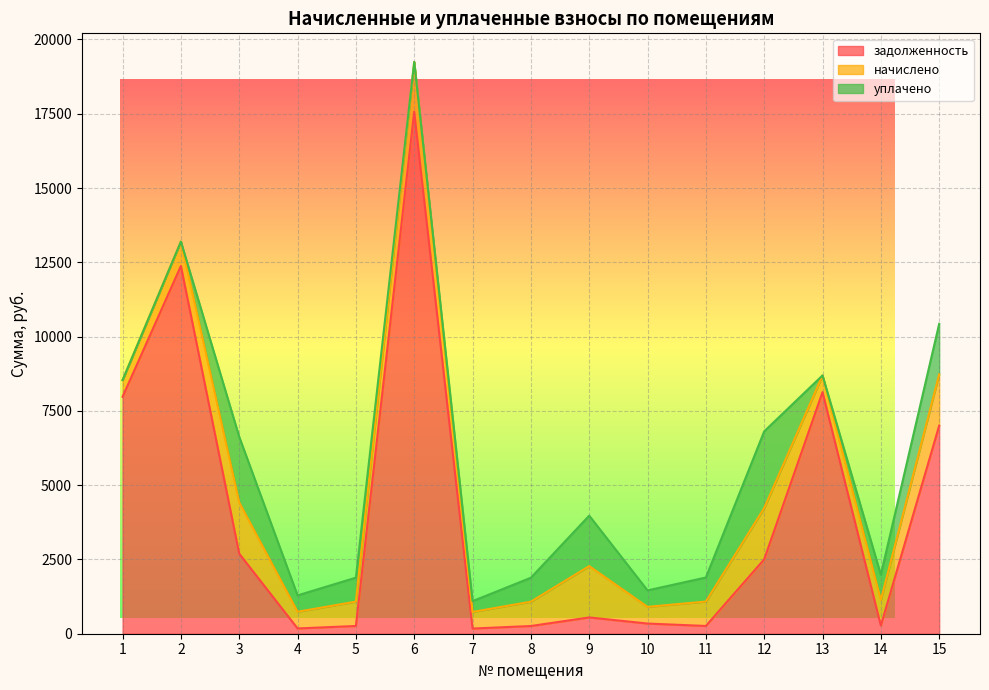

What is the difference between the second highest and minimum values in the уплачено series?

2205.0